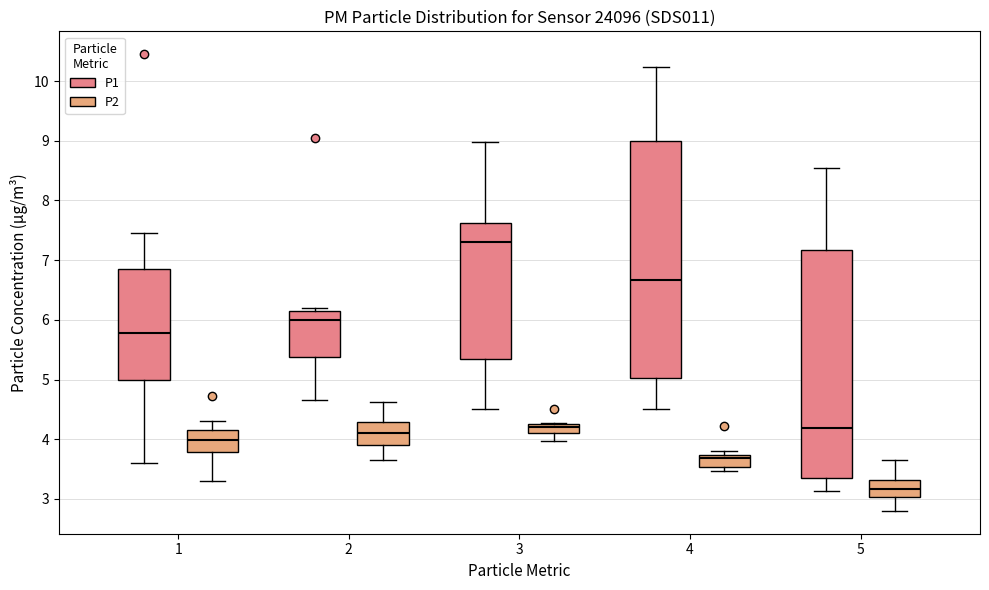

Comparing the boxes themselves (not the whiskers), which one is the tallest?

4 (P1)